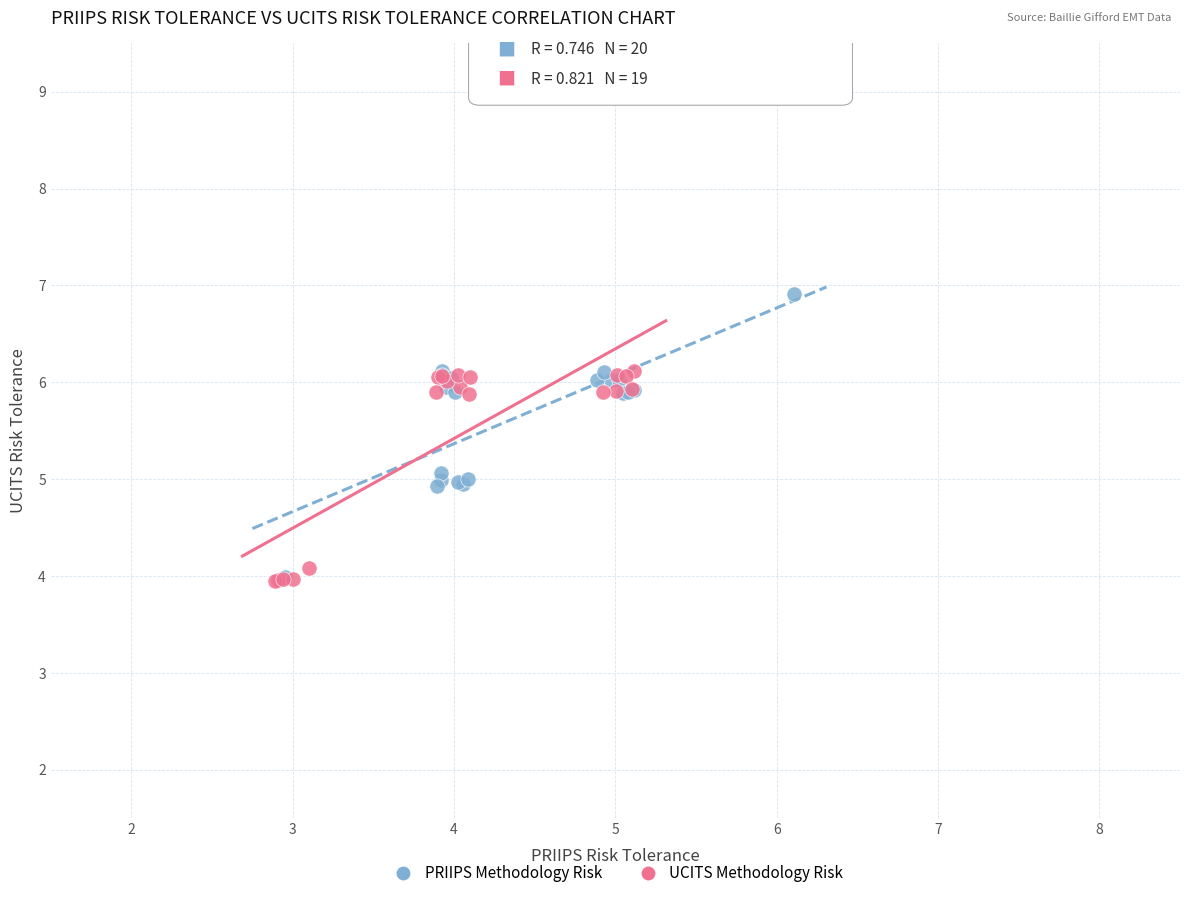

Which series has the largest Y range (max minus min)?

PRIIPS Methodology Risk